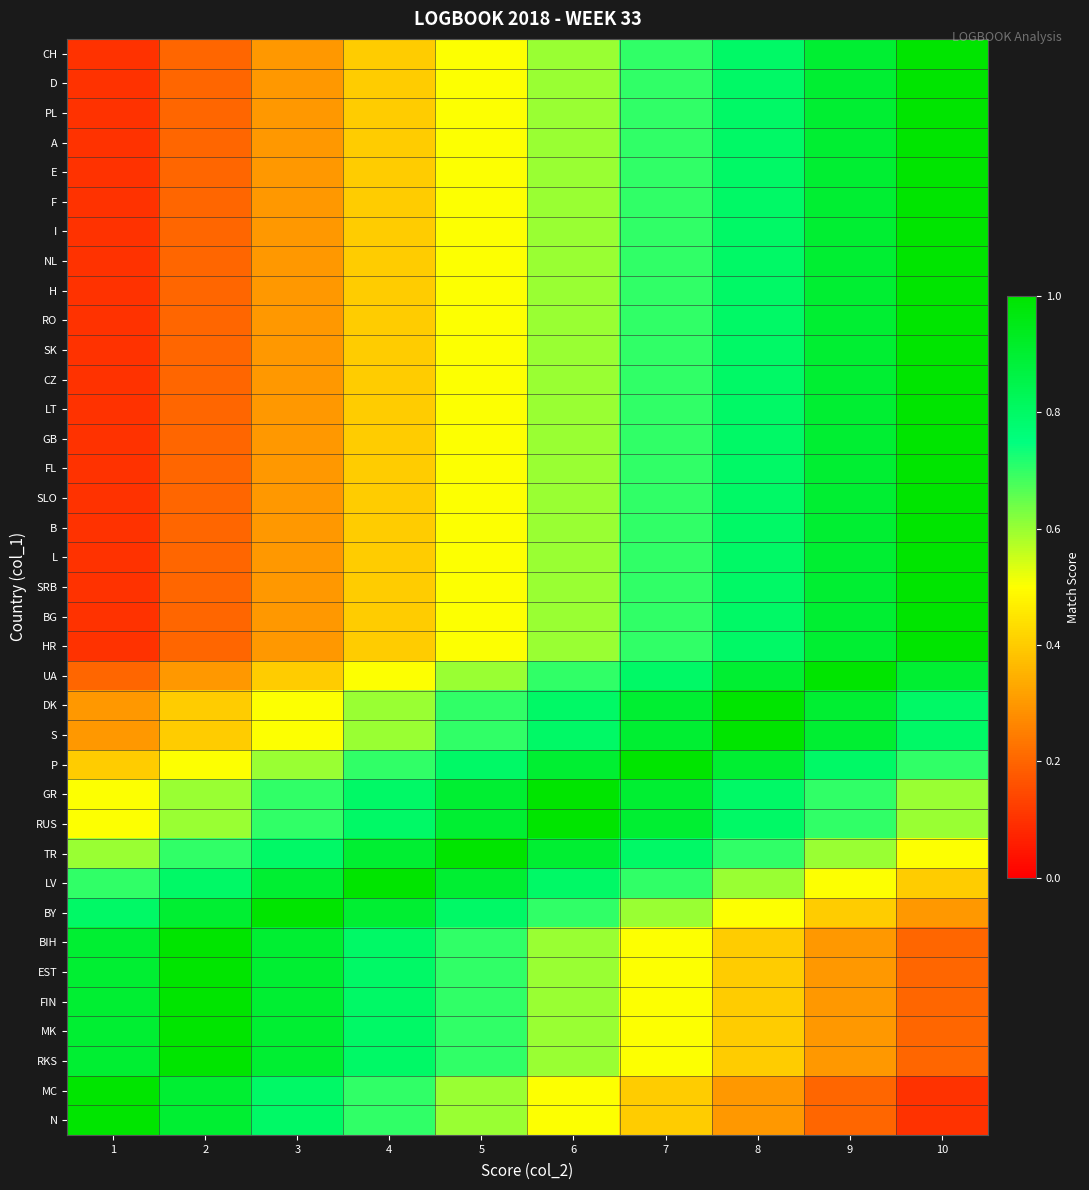

Reading left to right, what are all the values shown in this chart?

CH: 1=0.1	2=0.2	3=0.3	4=0.4	5=0.5	6=0.6	7=0.7	8=0.8	9=0.9	10=1.0
D: 1=0.1	2=0.2	3=0.3	4=0.4	5=0.5	6=0.6	7=0.7	8=0.8	9=0.9	10=1.0
PL: 1=0.1	2=0.2	3=0.3	4=0.4	5=0.5	6=0.6	7=0.7	8=0.8	9=0.9	10=1.0
A: 1=0.1	2=0.2	3=0.3	4=0.4	5=0.5	6=0.6	7=0.7	8=0.8	9=0.9	10=1.0
E: 1=0.1	2=0.2	3=0.3	4=0.4	5=0.5	6=0.6	7=0.7	8=0.8	9=0.9	10=1.0
F: 1=0.1	2=0.2	3=0.3	4=0.4	5=0.5	6=0.6	7=0.7	8=0.8	9=0.9	10=1.0
I: 1=0.1	2=0.2	3=0.3	4=0.4	5=0.5	6=0.6	7=0.7	8=0.8	9=0.9	10=1.0
NL: 1=0.1	2=0.2	3=0.3	4=0.4	5=0.5	6=0.6	7=0.7	8=0.8	9=0.9	10=1.0
H: 1=0.1	2=0.2	3=0.3	4=0.4	5=0.5	6=0.6	7=0.7	8=0.8	9=0.9	10=1.0
RO: 1=0.1	2=0.2	3=0.3	4=0.4	5=0.5	6=0.6	7=0.7	8=0.8	9=0.9	10=1.0
SK: 1=0.1	2=0.2	3=0.3	4=0.4	5=0.5	6=0.6	7=0.7	8=0.8	9=0.9	10=1.0
CZ: 1=0.1	2=0.2	3=0.3	4=0.4	5=0.5	6=0.6	7=0.7	8=0.8	9=0.9	10=1.0
LT: 1=0.1	2=0.2	3=0.3	4=0.4	5=0.5	6=0.6	7=0.7	8=0.8	9=0.9	10=1.0
GB: 1=0.1	2=0.2	3=0.3	4=0.4	5=0.5	6=0.6	7=0.7	8=0.8	9=0.9	10=1.0
FL: 1=0.1	2=0.2	3=0.3	4=0.4	5=0.5	6=0.6	7=0.7	8=0.8	9=0.9	10=1.0
SLO: 1=0.1	2=0.2	3=0.3	4=0.4	5=0.5	6=0.6	7=0.7	8=0.8	9=0.9	10=1.0
B: 1=0.1	2=0.2	3=0.3	4=0.4	5=0.5	6=0.6	7=0.7	8=0.8	9=0.9	10=1.0
L: 1=0.1	2=0.2	3=0.3	4=0.4	5=0.5	6=0.6	7=0.7	8=0.8	9=0.9	10=1.0
SRB: 1=0.1	2=0.2	3=0.3	4=0.4	5=0.5	6=0.6	7=0.7	8=0.8	9=0.9	10=1.0
BG: 1=0.1	2=0.2	3=0.3	4=0.4	5=0.5	6=0.6	7=0.7	8=0.8	9=0.9	10=1.0
HR: 1=0.1	2=0.2	3=0.3	4=0.4	5=0.5	6=0.6	7=0.7	8=0.8	9=0.9	10=1.0
UA: 1=0.2	2=0.3	3=0.4	4=0.5	5=0.6	6=0.7	7=0.8	8=0.9	9=1.0	10=0.9
DK: 1=0.3	2=0.4	3=0.5	4=0.6	5=0.7	6=0.8	7=0.9	8=1.0	9=0.9	10=0.8
S: 1=0.3	2=0.4	3=0.5	4=0.6	5=0.7	6=0.8	7=0.9	8=1.0	9=0.9	10=0.8
P: 1=0.4	2=0.5	3=0.6	4=0.7	5=0.8	6=0.9	7=1.0	8=0.9	9=0.8	10=0.7
GR: 1=0.5	2=0.6	3=0.7	4=0.8	5=0.9	6=1.0	7=0.9	8=0.8	9=0.7	10=0.6
RUS: 1=0.5	2=0.6	3=0.7	4=0.8	5=0.9	6=1.0	7=0.9	8=0.8	9=0.7	10=0.6
TR: 1=0.6	2=0.7	3=0.8	4=0.9	5=1.0	6=0.9	7=0.8	8=0.7	9=0.6	10=0.5
LV: 1=0.7	2=0.8	3=0.9	4=1.0	5=0.9	6=0.8	7=0.7	8=0.6	9=0.5	10=0.4
BY: 1=0.8	2=0.9	3=1.0	4=0.9	5=0.8	6=0.7	7=0.6	8=0.5	9=0.4	10=0.3
BIH: 1=0.9	2=1.0	3=0.9	4=0.8	5=0.7	6=0.6	7=0.5	8=0.4	9=0.3	10=0.2
EST: 1=0.9	2=1.0	3=0.9	4=0.8	5=0.7	6=0.6	7=0.5	8=0.4	9=0.3	10=0.2
FIN: 1=0.9	2=1.0	3=0.9	4=0.8	5=0.7	6=0.6	7=0.5	8=0.4	9=0.3	10=0.2
MK: 1=0.9	2=1.0	3=0.9	4=0.8	5=0.7	6=0.6	7=0.5	8=0.4	9=0.3	10=0.2
RKS: 1=0.9	2=1.0	3=0.9	4=0.8	5=0.7	6=0.6	7=0.5	8=0.4	9=0.3	10=0.2
MC: 1=1.0	2=0.9	3=0.8	4=0.7	5=0.6	6=0.5	7=0.4	8=0.3	9=0.2	10=0.1
N: 1=1.0	2=0.9	3=0.8	4=0.7	5=0.6	6=0.5	7=0.4	8=0.3	9=0.2	10=0.1